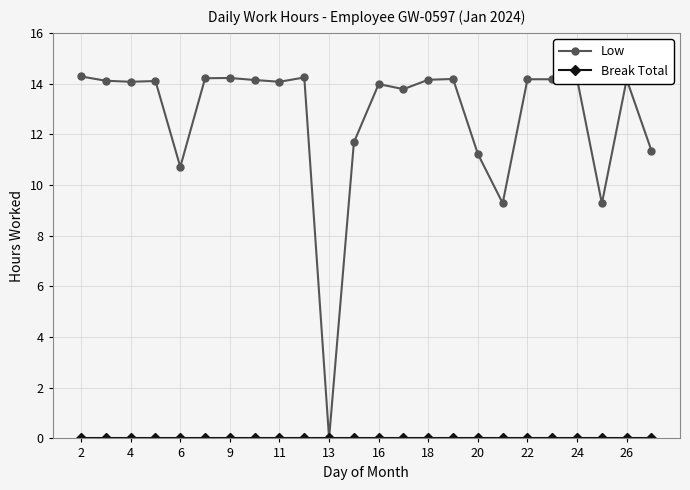

Which series has the widest spread of values?

Low